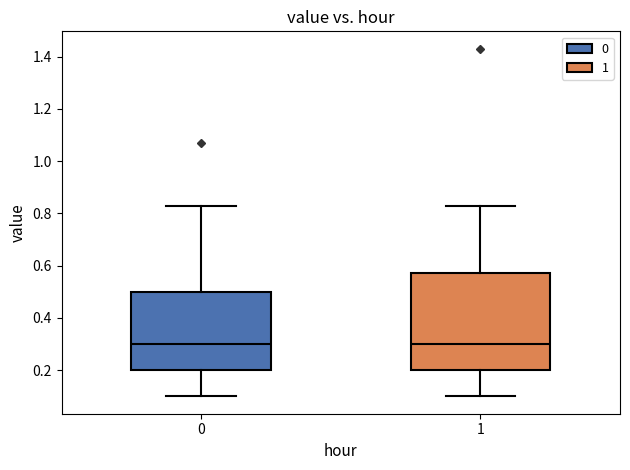

Reading left to right, transcribe this box plot: for each box, give where its median line is, the range the box spans, and where its two whiskers end, as read against the y-axis. The values are not printed on the chart, so give them approximately, as read against the axis.

0: median 0.30, box 0.20 to 0.50, whiskers 0.10 to 0.84
1: median 0.30, box 0.20 to 0.58, whiskers 0.10 to 0.84